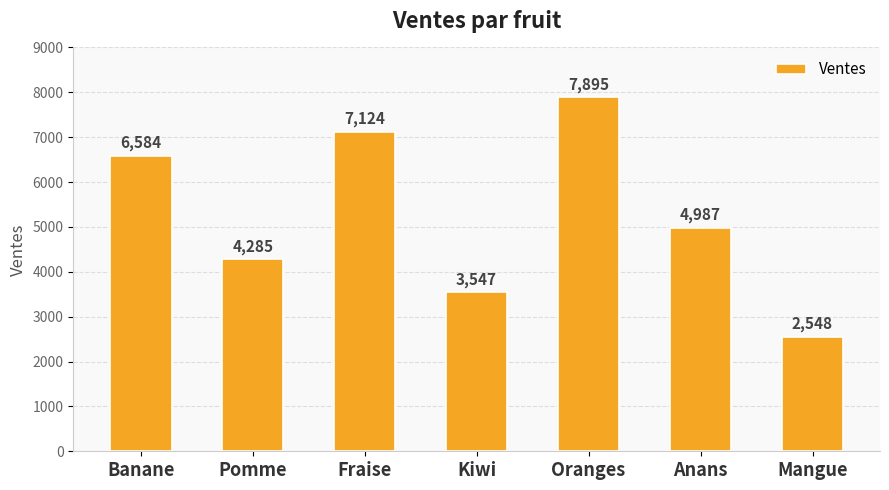

True or false: the data shows 4045 at Banane.

False